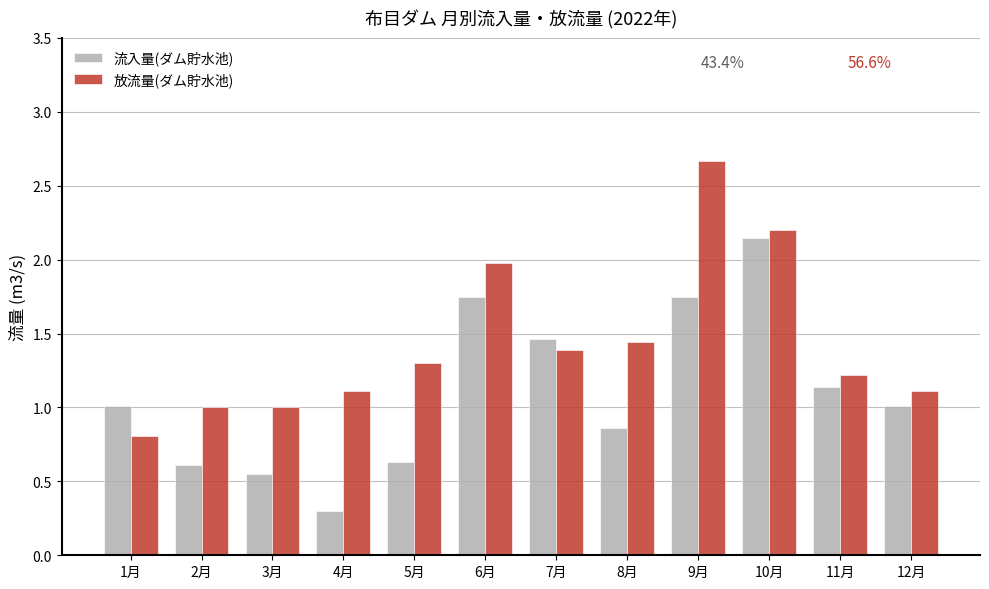

What is the difference between the maximum and second lowest values in the 放流量(ダム貯水池) series?

1.7